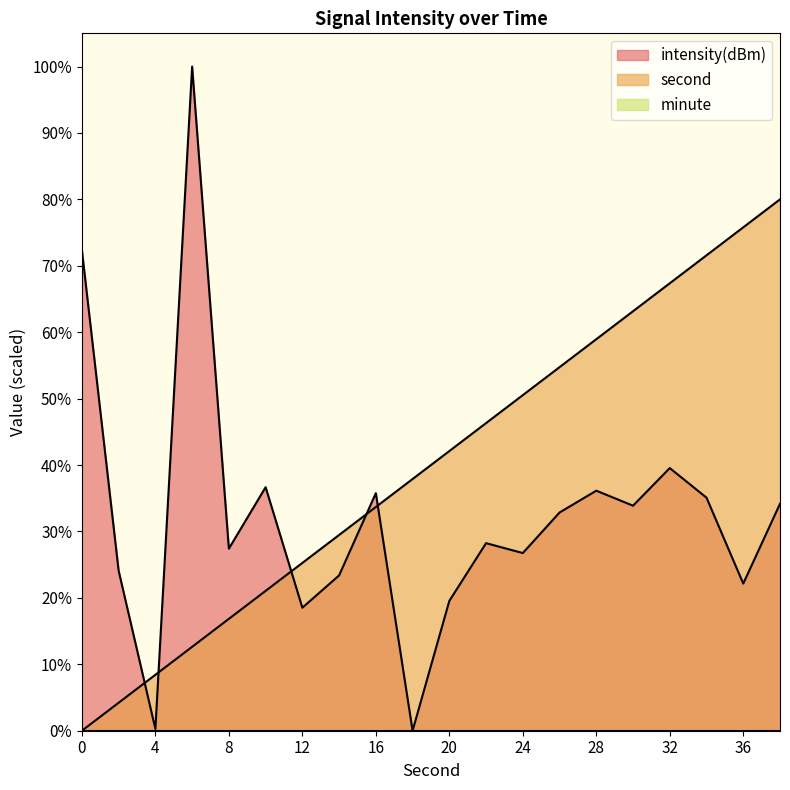

Between which two adjacent categories do second and intensity(dBm) first intersect?

2 and 4